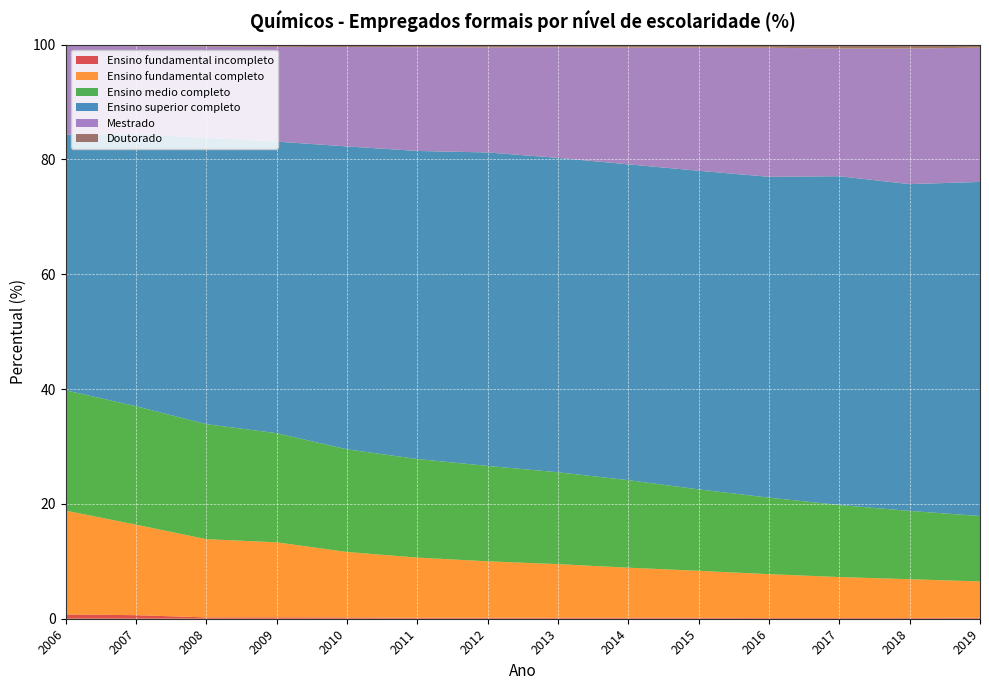

Reading right to left, what are all the values shown in this chart?

Ensino fundamental incompleto: 0.2	0.1	0.1	0.1	0.2	0.2	0.2	0.2	0.2	0.2	0.2	0.2	0.6	0.8
Ensino fundamental completo: 6.3	6.7	7.1	7.6	8.2	8.7	9.3	9.8	10.5	11.4	13.1	13.6	15.8	18.1
Ensino medio completo: 11.4	11.9	12.6	13.3	14.2	15.2	16.0	16.6	17.2	17.9	19.0	20.0	20.6	21.0
Ensino superior completo: 58.2	56.9	57.3	55.9	55.5	55.0	54.8	54.6	53.7	52.8	50.8	49.9	47.4	44.5
Mestrado: 23.4	23.6	22.2	22.5	21.5	20.3	19.3	18.3	18.1	17.3	16.5	15.9	15.3	15.5
Doutorado: 0.4	0.5	0.5	0.4	0.4	0.4	0.3	0.3	0.3	0.3	0.3	0.2	0.2	0.2